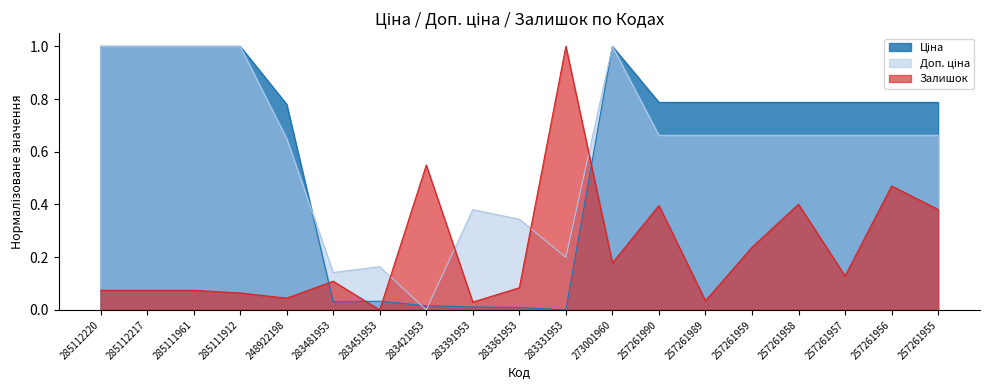

The Доп. ціна series shows 0.3 at 283361953. True or false?

True